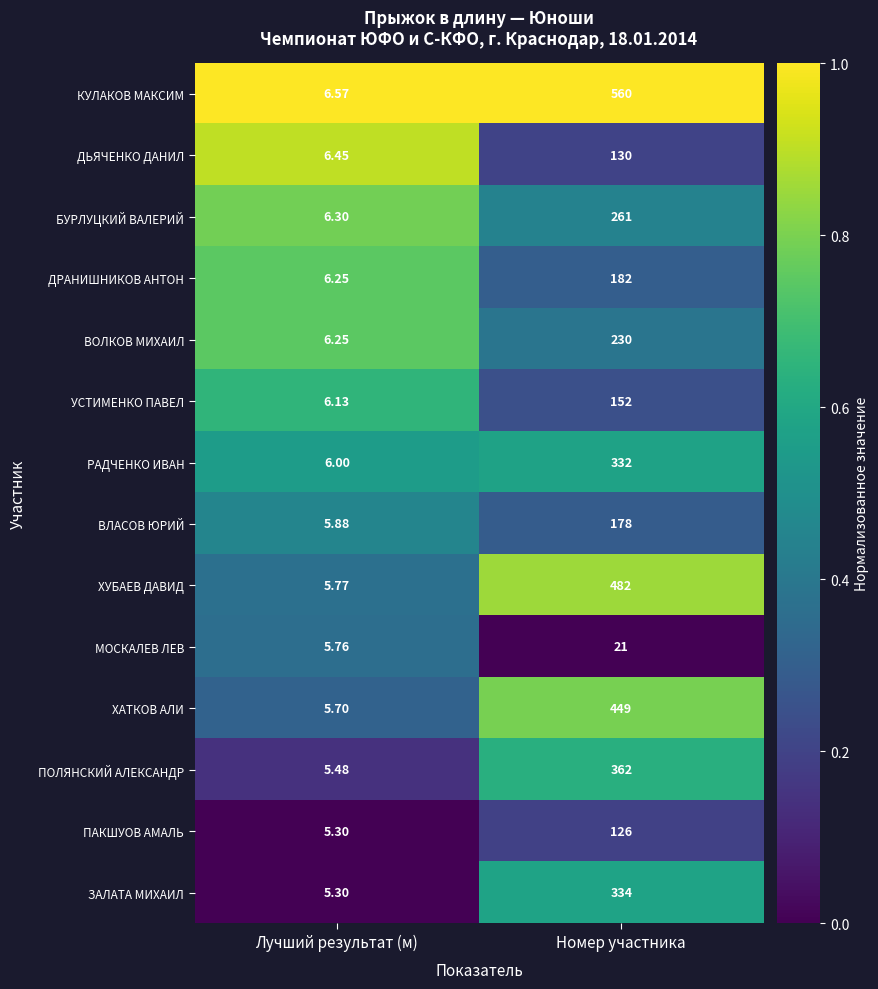

List the series in order of their peak value, highest first.

КУЛАКОВ МАКСИМ, ХУБАЕВ ДАВИД, ХАТКОВ АЛИ, ПОЛЯНСКИЙ АЛЕКСАНДР, ЗАЛАТА МИХАИЛ, РАДЧЕНКО ИВАН, БУРЛУЦКИЙ ВАЛЕРИЙ, ВОЛКОВ МИХАИЛ, ДРАНИШНИКОВ АНТОН, ВЛАСОВ ЮРИЙ, УСТИМЕНКО ПАВЕЛ, ДЬЯЧЕНКО ДАНИЛ, ПАКШУОВ АМАЛЬ, МОСКАЛЕВ ЛЕВ